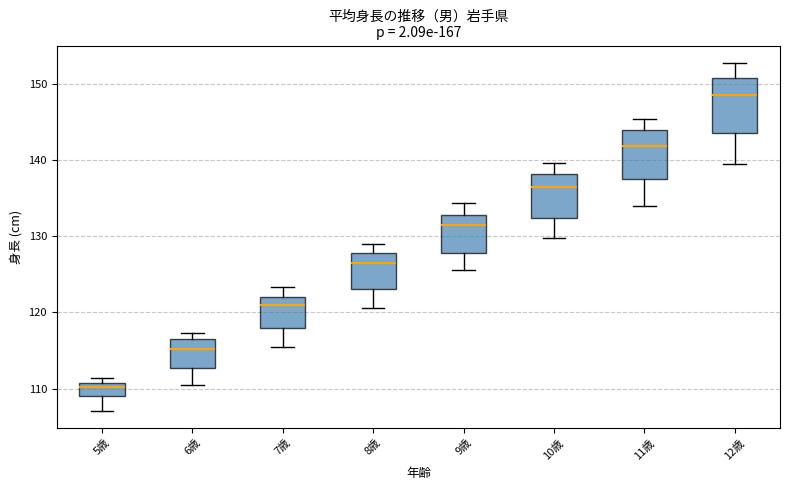

Reading left to right, transcribe this box plot: for each box, give where its median line is, the range the box spans, and where its two whiskers end, as read against the y-axis. The values are not printed on the chart, so give them approximately, as read against the axis.

5歳: median 110, box 109 to 111, whiskers 107 to 111 (just above the box's upper edge)
6歳: median 115, box 113 to 116, whiskers 110 to 117
7歳: median 121, box 118 to 122, whiskers 116 to 123
8歳: median 126, box 123 to 128, whiskers 121 to 129
9歳: median 132, box 128 to 133, whiskers 126 to 134
10歳: median 136, box 132 to 138, whiskers 130 to 140
11歳: median 142, box 138 to 144, whiskers 134 to 145
12歳: median 149, box 144 to 151, whiskers 139 to 153